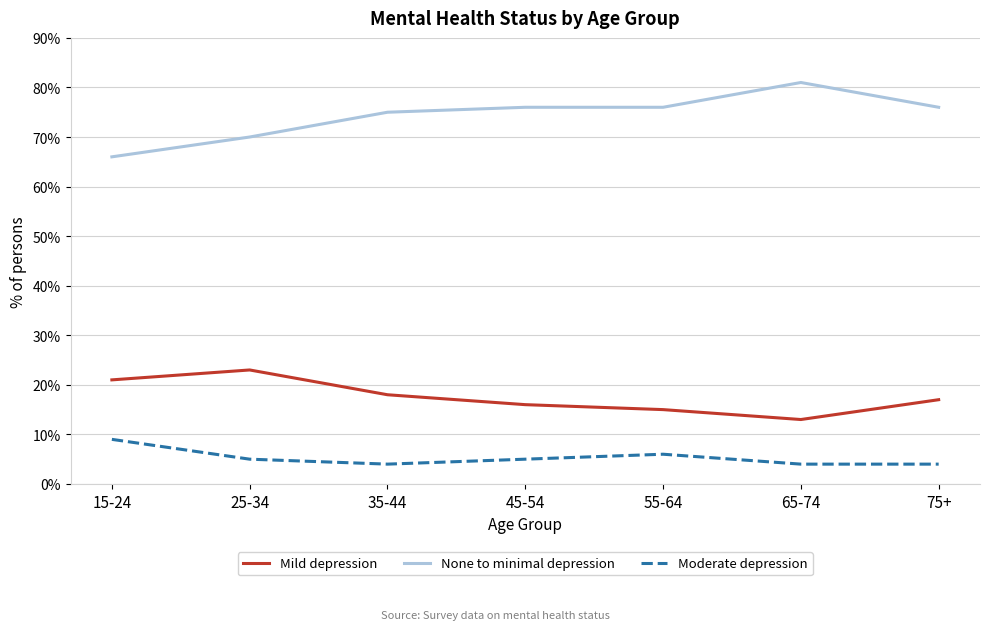

What is the difference between the maximum and second lowest values in the Moderate depression series?

5